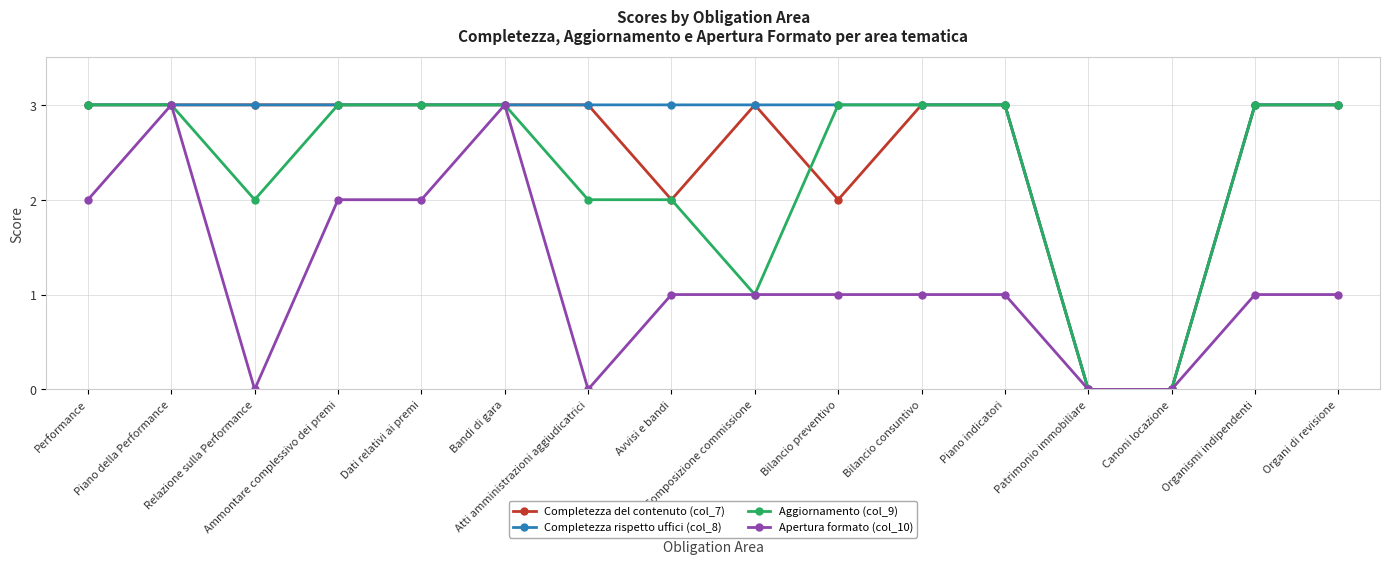

At how many categories does at least one series exceed 1?

14